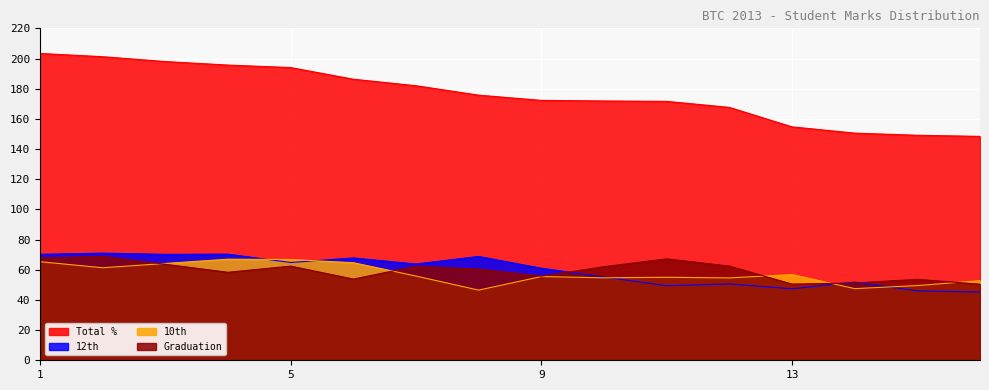

Count the number of categories in the chart.

16